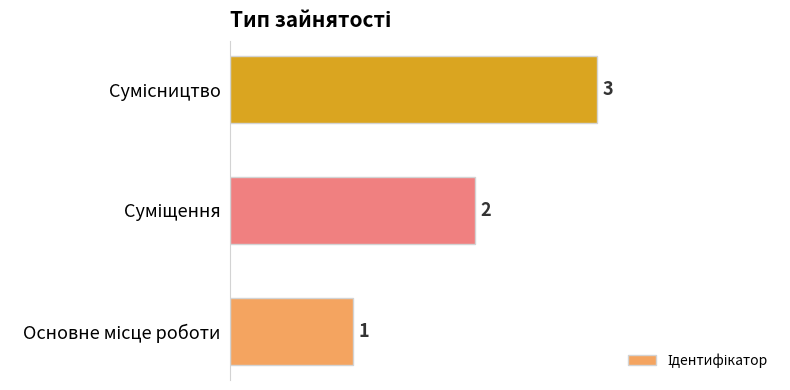

What is the sum of all values?

6